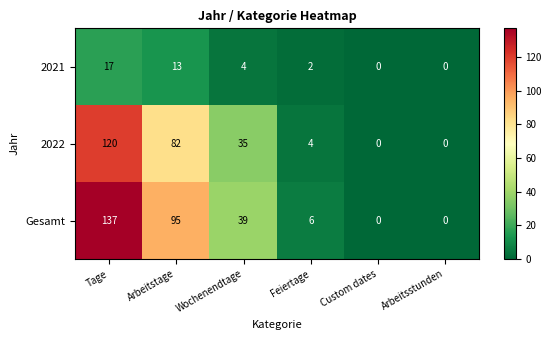

Reading left to right, what are all the values shown in this chart?

2021: 17	13	4	2	0	0
2022: 120	82	35	4	0	0
Gesamt: 137	95	39	6	0	0